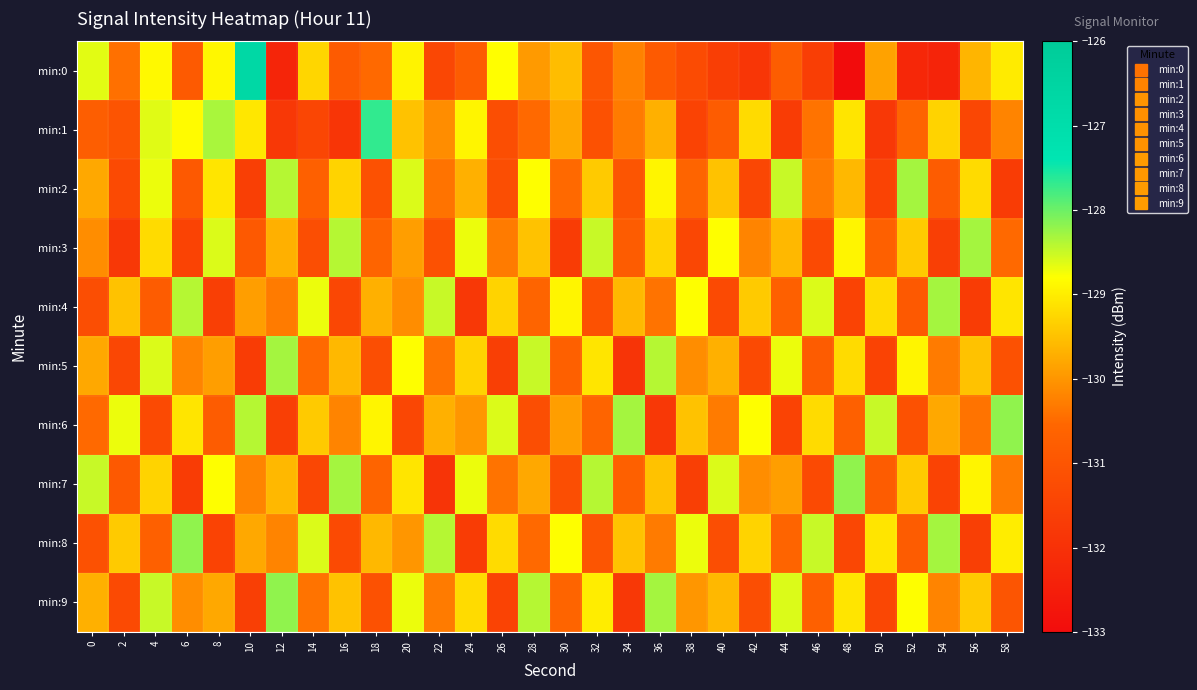

Reading right to left, list all the values displayed in this chart.

min:0: 58=-129.0	56=-129.6	54=-132.3	52=-132.3	50=-129.9	48=-133.0	46=-131.6	44=-130.8	42=-131.9	40=-131.6	38=-131.3	36=-130.9	34=-130.2	32=-131.0	30=-129.5	28=-129.9	26=-128.8	24=-130.8	22=-131.4	20=-128.9	18=-130.5	16=-130.8	14=-129.3	12=-132.3	10=-126.7	8=-128.9	6=-130.9	4=-128.9	2=-130.4	0=-128.6
min:1: 58=-130.2	56=-131.4	54=-129.3	52=-130.6	50=-131.8	48=-129.1	46=-130.4	44=-131.7	42=-129.2	40=-130.8	38=-131.5	36=-129.7	34=-130.3	32=-131.1	30=-129.8	28=-130.5	26=-131.2	24=-128.9	22=-130.1	20=-129.5	18=-127.7	16=-131.9	14=-131.4	12=-131.8	10=-129.1	8=-128.3	6=-128.8	4=-128.6	2=-131.0	0=-130.8
min:2: 58=-131.7	56=-129.2	54=-130.8	52=-128.3	50=-131.5	48=-129.6	46=-130.3	44=-128.5	42=-131.4	40=-129.5	38=-130.6	36=-128.9	34=-131.0	32=-129.4	30=-130.5	28=-128.8	26=-131.2	24=-129.7	22=-130.4	20=-128.6	18=-131.1	16=-129.3	14=-130.7	12=-128.4	10=-131.6	8=-129.1	6=-130.9	4=-128.7	2=-131.3	0=-129.8
min:3: 58=-130.5	56=-128.3	54=-131.6	52=-129.4	50=-130.7	48=-128.9	46=-131.3	44=-129.6	42=-130.2	40=-128.8	38=-131.4	36=-129.3	34=-130.8	32=-128.5	30=-131.7	28=-129.5	26=-130.3	24=-128.7	22=-131.1	20=-129.9	18=-130.6	16=-128.4	14=-131.2	12=-129.7	10=-130.9	8=-128.6	6=-131.5	4=-129.2	2=-131.8	0=-130.1
min:4: 58=-129.1	56=-131.7	54=-128.3	52=-130.9	50=-129.2	48=-131.5	46=-128.6	44=-130.7	42=-129.4	40=-131.3	38=-128.8	36=-130.4	34=-129.6	32=-131.1	30=-128.9	28=-130.6	26=-129.3	24=-131.8	22=-128.5	20=-130.1	18=-129.7	16=-131.4	14=-128.7	12=-130.3	10=-129.9	8=-131.6	6=-128.4	4=-130.8	2=-129.5	0=-131.2
min:5: 58=-131.1	56=-129.5	54=-130.3	52=-128.9	50=-131.5	48=-129.2	46=-130.8	44=-128.7	42=-131.3	40=-129.7	38=-130.1	36=-128.4	34=-131.9	32=-129.1	30=-130.7	28=-128.5	26=-131.6	24=-129.3	22=-130.4	20=-128.8	18=-131.2	16=-129.6	14=-130.5	12=-128.3	10=-131.7	8=-129.9	6=-130.2	4=-128.6	2=-131.4	0=-129.8
min:6: 58=-128.2	56=-130.4	54=-129.8	52=-131.1	50=-128.5	48=-130.7	46=-129.2	44=-131.5	42=-128.8	40=-130.3	38=-129.5	36=-131.8	34=-128.3	32=-130.6	30=-129.9	28=-131.2	26=-128.6	24=-130.0	22=-129.7	20=-131.4	18=-128.9	16=-130.2	14=-129.4	12=-131.6	10=-128.4	8=-130.8	6=-129.1	4=-131.3	2=-128.7	0=-130.5
min:7: 58=-130.3	56=-128.9	54=-131.5	52=-129.4	50=-130.8	48=-128.2	46=-131.3	44=-129.9	42=-130.1	40=-128.6	38=-131.6	36=-129.5	34=-130.7	32=-128.4	30=-131.2	28=-129.8	26=-130.4	24=-128.7	22=-131.9	20=-129.1	18=-130.6	16=-128.3	14=-131.4	12=-129.6	10=-130.2	8=-128.8	6=-131.7	4=-129.3	2=-130.9	0=-128.5
min:8: 58=-129.0	56=-131.6	54=-128.3	52=-130.8	50=-129.1	48=-131.4	46=-128.5	44=-130.6	42=-129.3	40=-131.2	38=-128.7	36=-130.3	34=-129.5	32=-131.0	30=-128.8	28=-130.5	26=-129.2	24=-131.7	22=-128.4	20=-130.0	18=-129.6	16=-131.3	14=-128.6	12=-130.2	10=-129.8	8=-131.5	6=-128.2	4=-130.7	2=-129.4	0=-131.1
min:9: 58=-131.0	56=-129.4	54=-130.2	52=-128.8	50=-131.4	48=-129.1	46=-130.7	44=-128.6	42=-131.2	40=-129.6	38=-130.0	36=-128.3	34=-131.8	32=-129.0	30=-130.6	28=-128.4	26=-131.5	24=-129.2	22=-130.3	20=-128.7	18=-131.1	16=-129.5	14=-130.4	12=-128.2	10=-131.6	8=-129.8	6=-130.1	4=-128.5	2=-131.3	0=-129.7